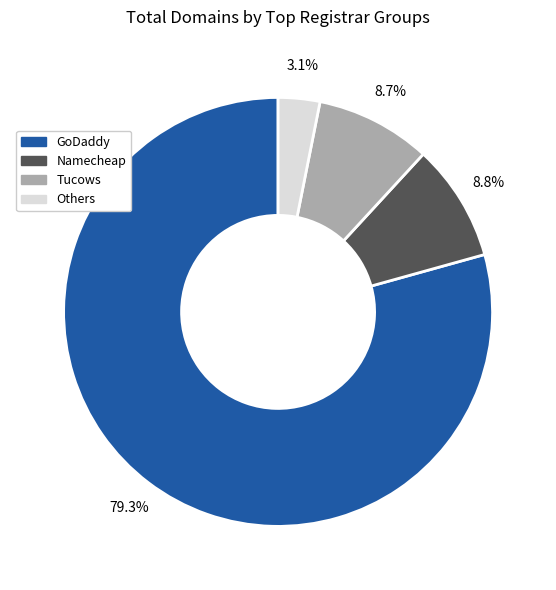

Is there a majority slice in this chart?

Yes